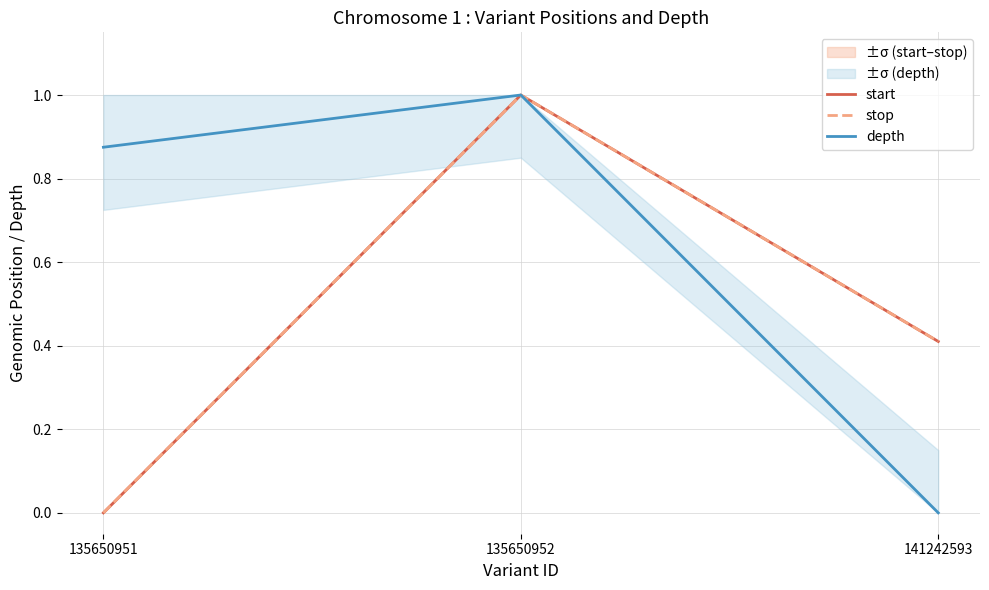

What is the highest value of the depth series?

1.0